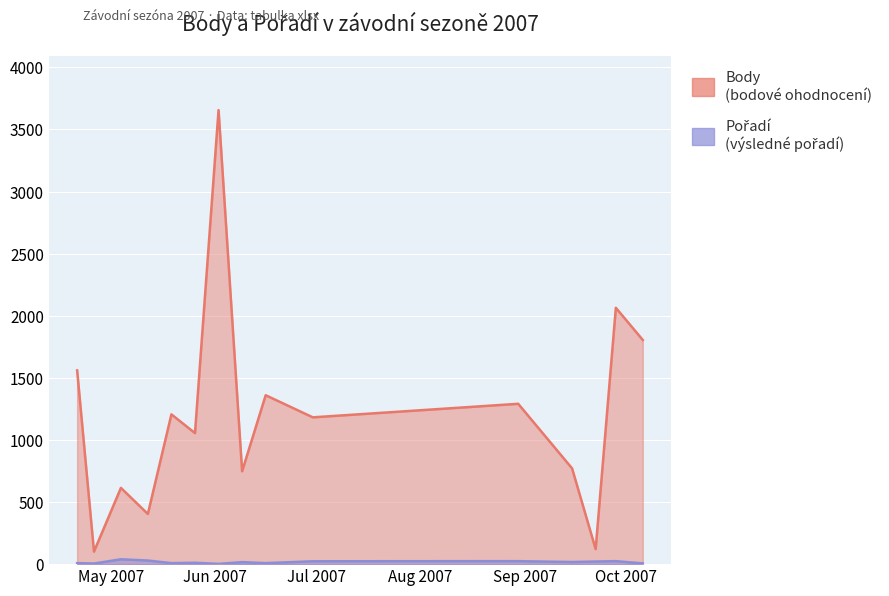

Where is Body nearest to the value 1878?

2007-10-06